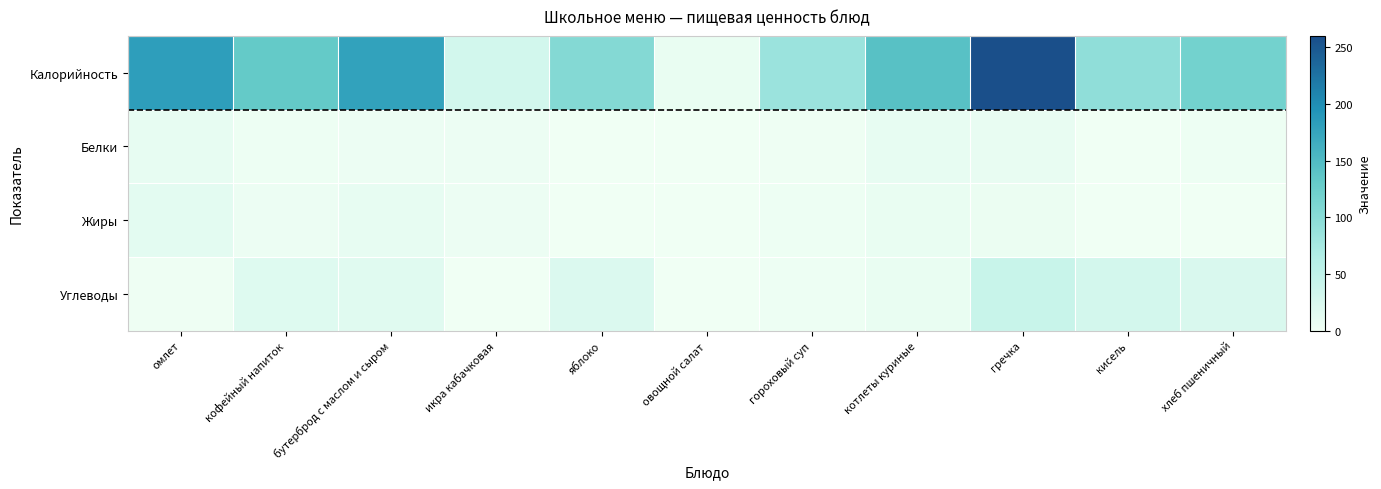

Which series has the largest total across all categories?

Калорийность